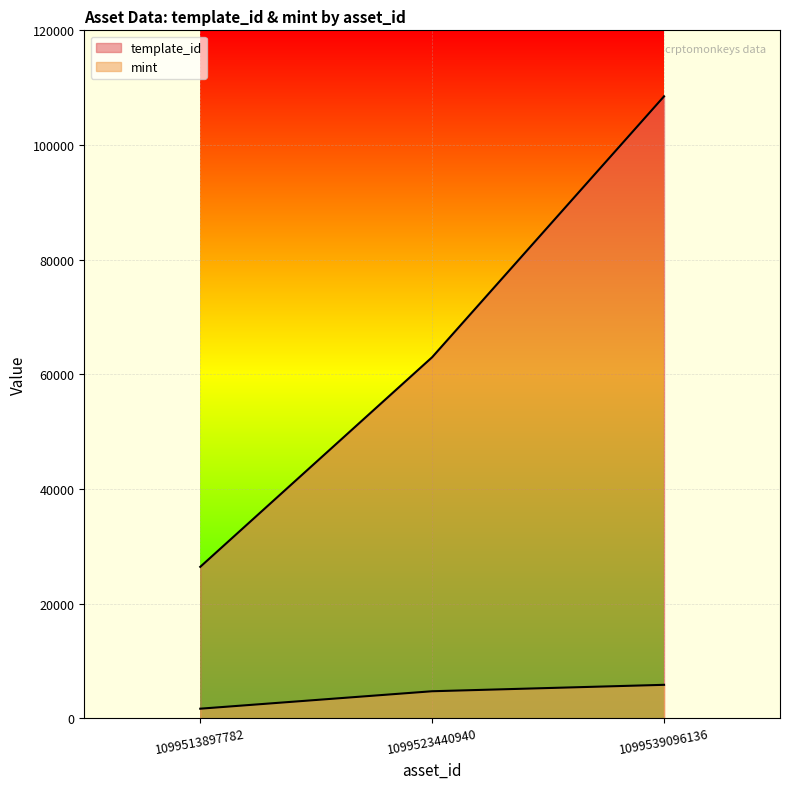

Which series has the largest total across all categories?

template_id